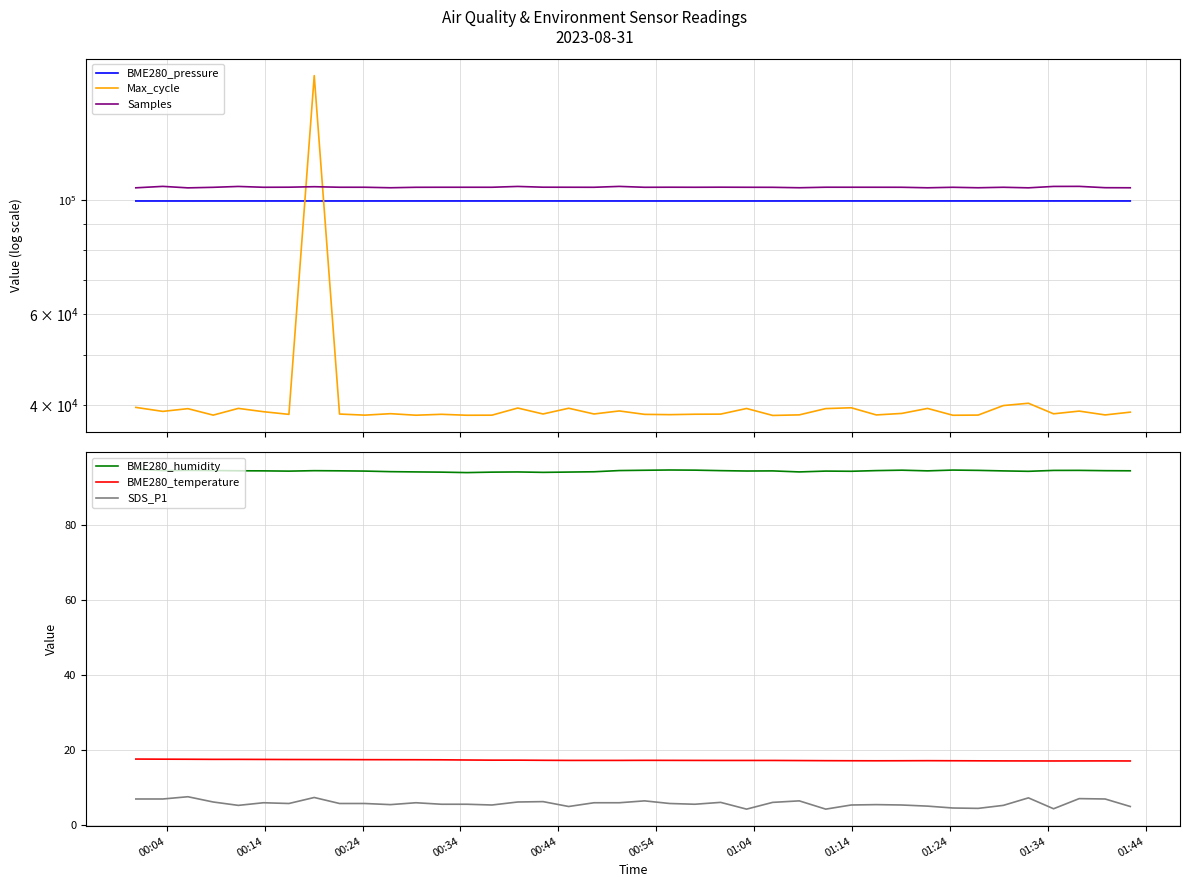

True or false: BME280_humidity and SDS_P1 intersect in this chart.

False